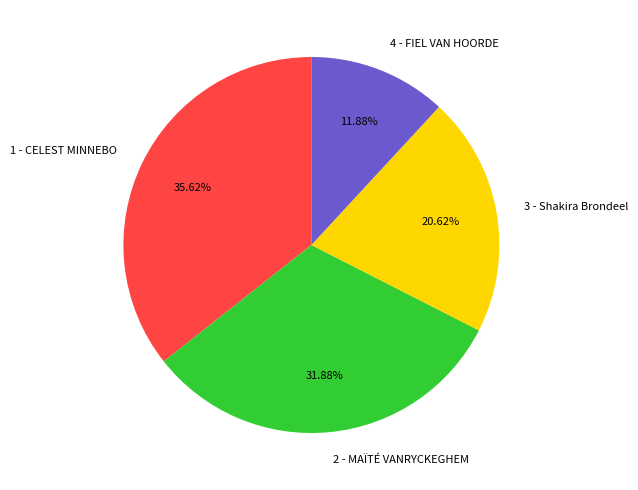

Is there a majority slice in this chart?

No